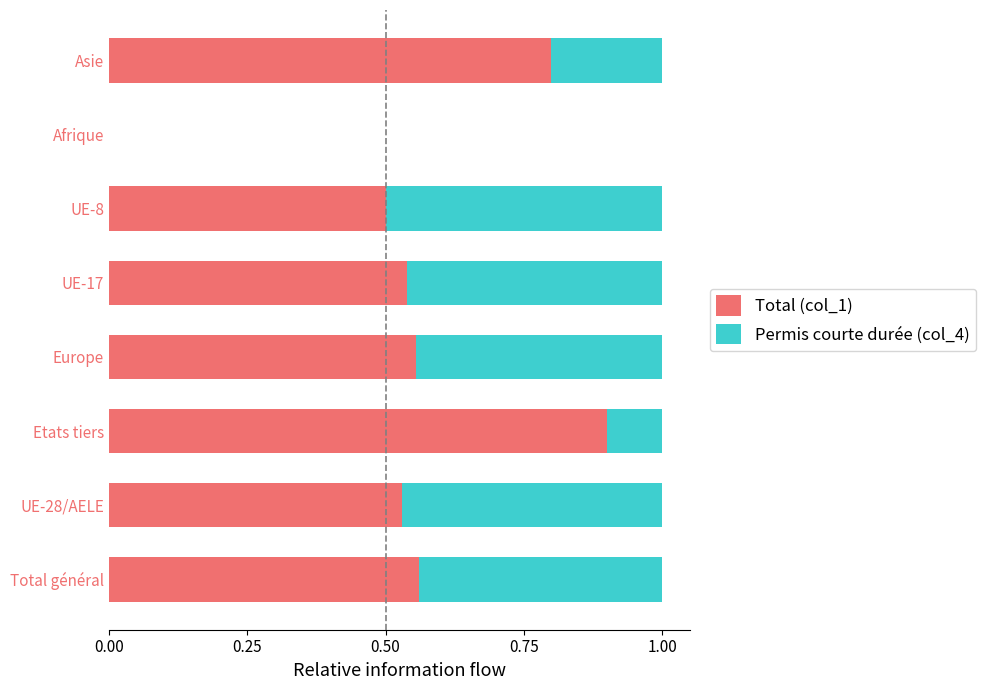

What is the total value across all series at UE-17?

1.0